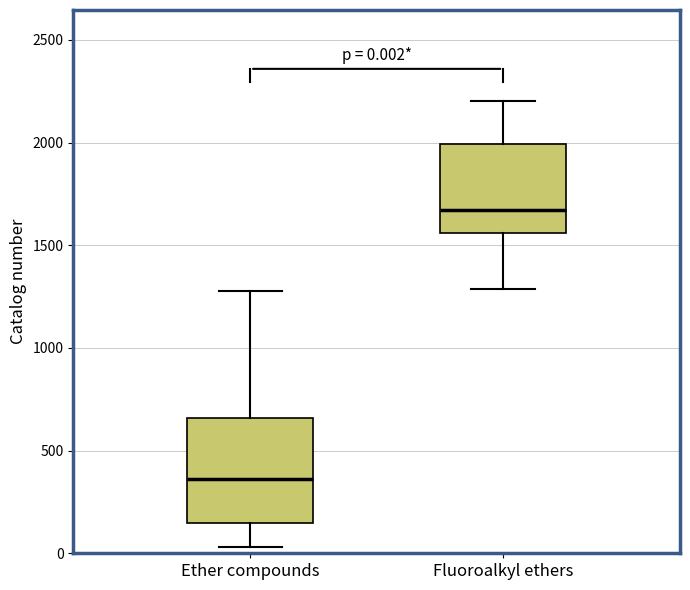

Which box's median line is the highest?

Fluoroalkyl ethers